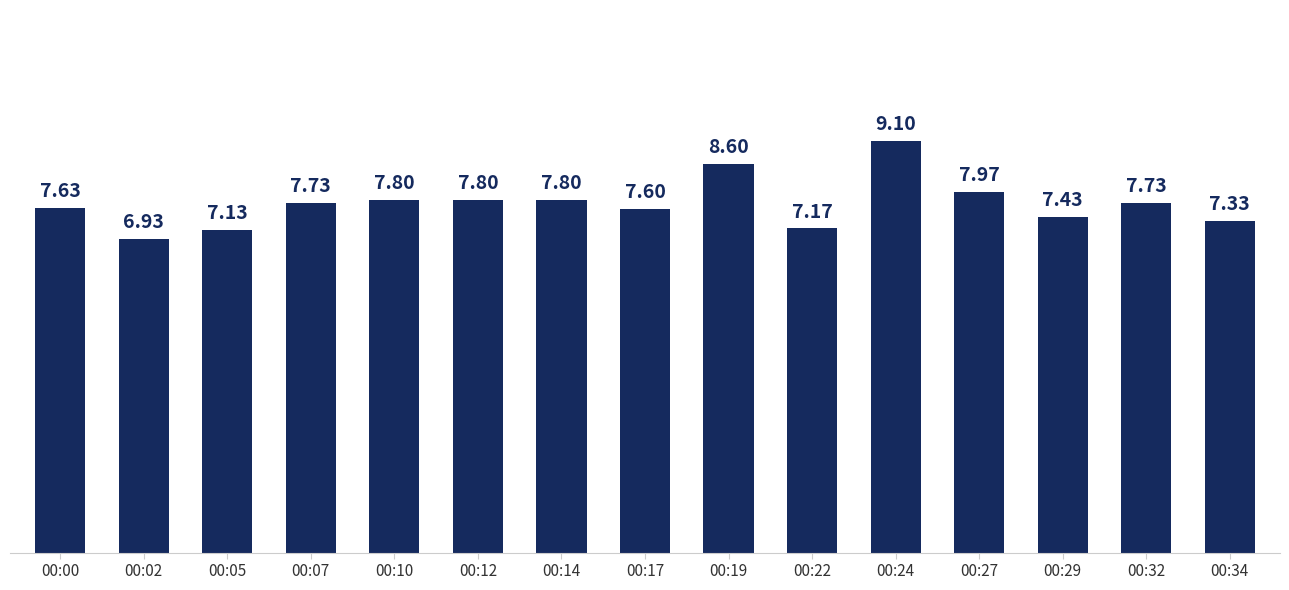

What is the change in value from 00:19 to 00:22?

-1.4